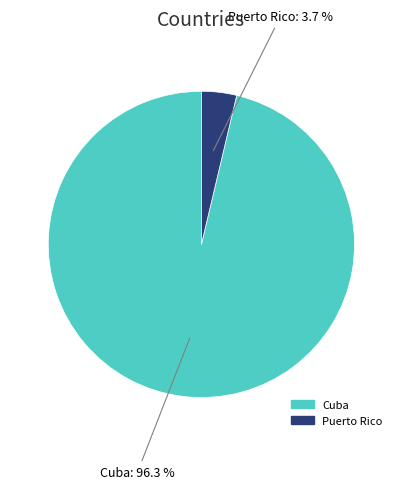

Is there a majority slice in this chart?

Yes